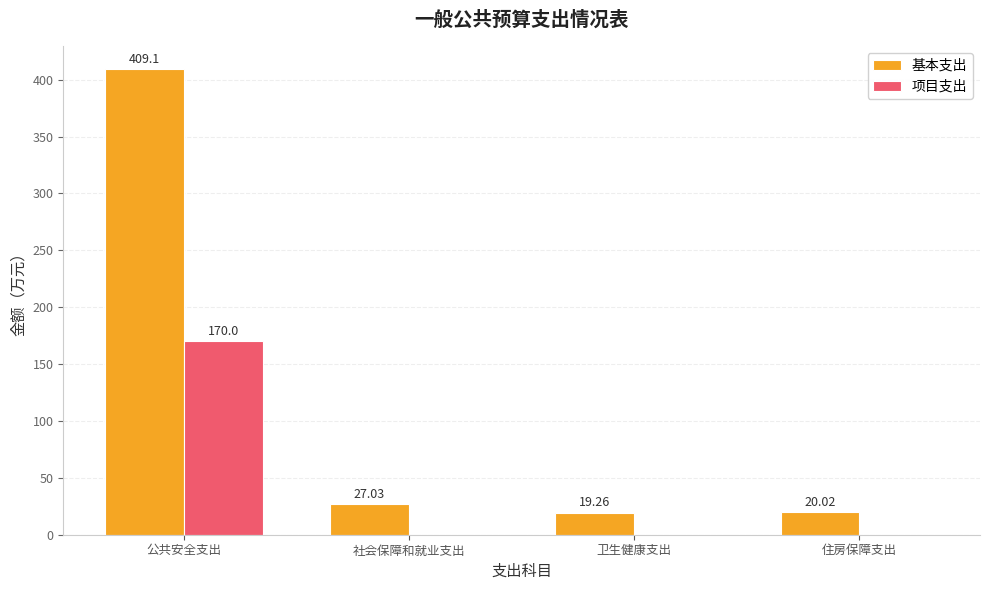

What is the sum of the 基本支出 values at 卫生健康支出 and 公共安全支出?

428.4